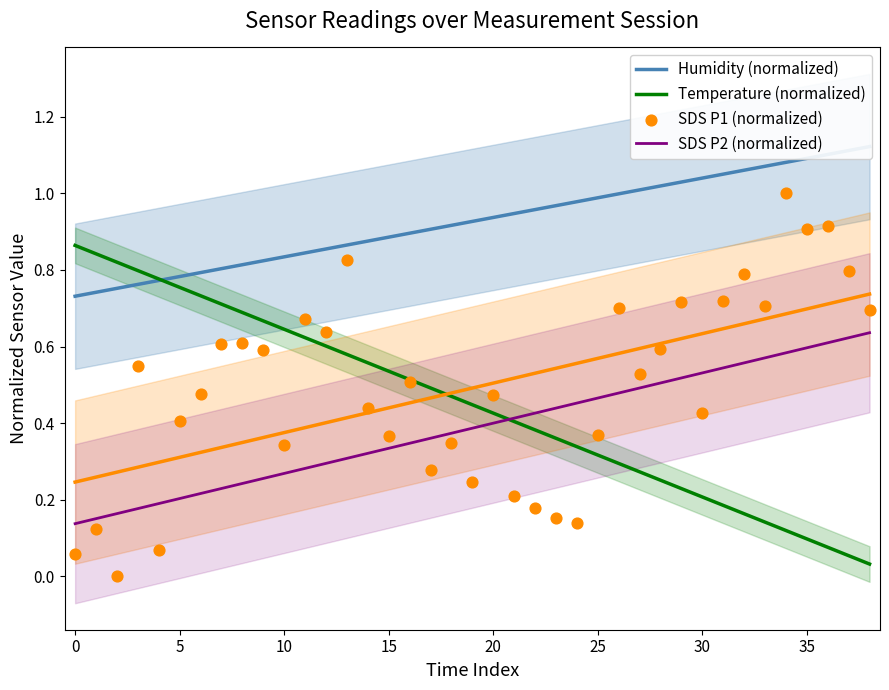

What is the total value across all series at 36?

2.7